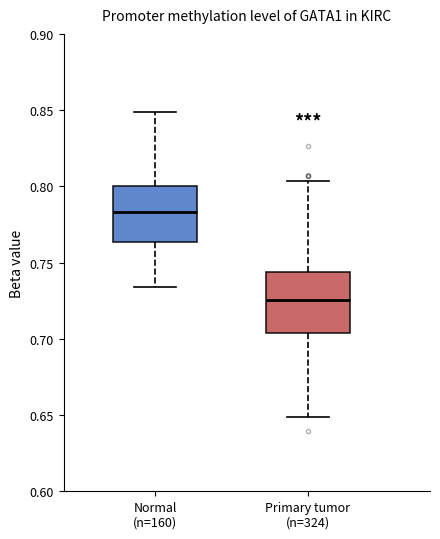

Reading left to right, read every box against the y-axis: the position of its median line, the range the box covers, and the ends of its whiskers. The values are not printed on the chart, so give them approximately, as read against the axis.

Normal (n=160): median 0.785, box 0.765 to 0.800, whiskers 0.735 to 0.850
Primary tumor (n=324): median 0.725, box 0.705 to 0.745, whiskers 0.650 to 0.805